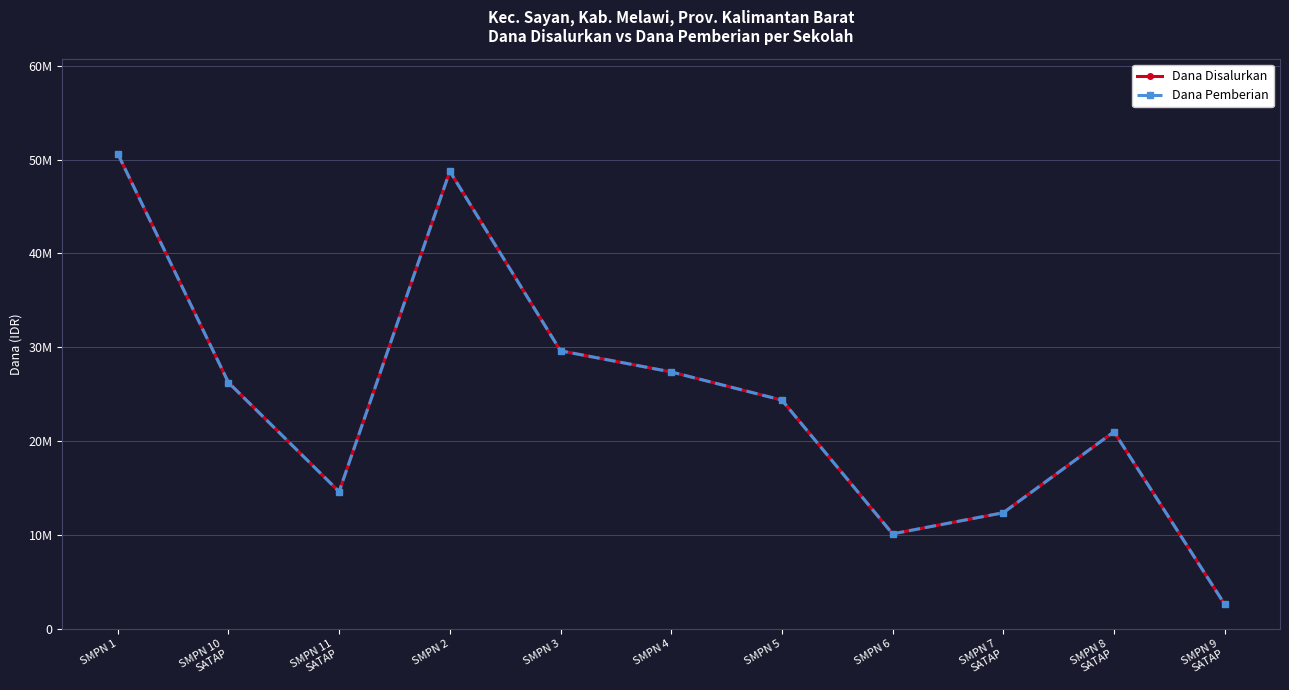

Is this an area chart (filled region under the line)?

No